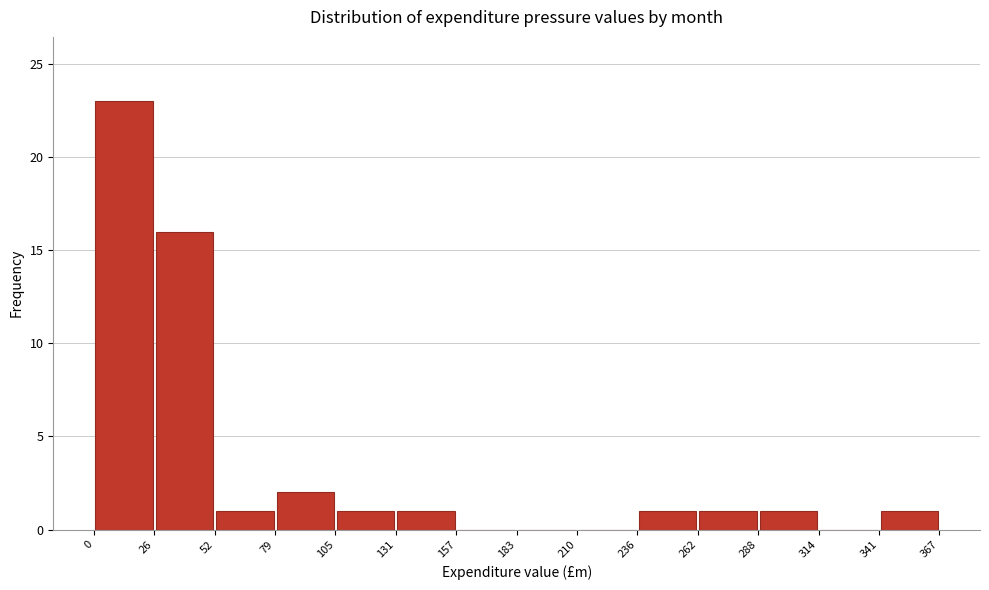

How tall is the bar that spans 26 to 52 on the x-axis? The values are not printed on the chart, so give them approximately, as read against the axis.

16